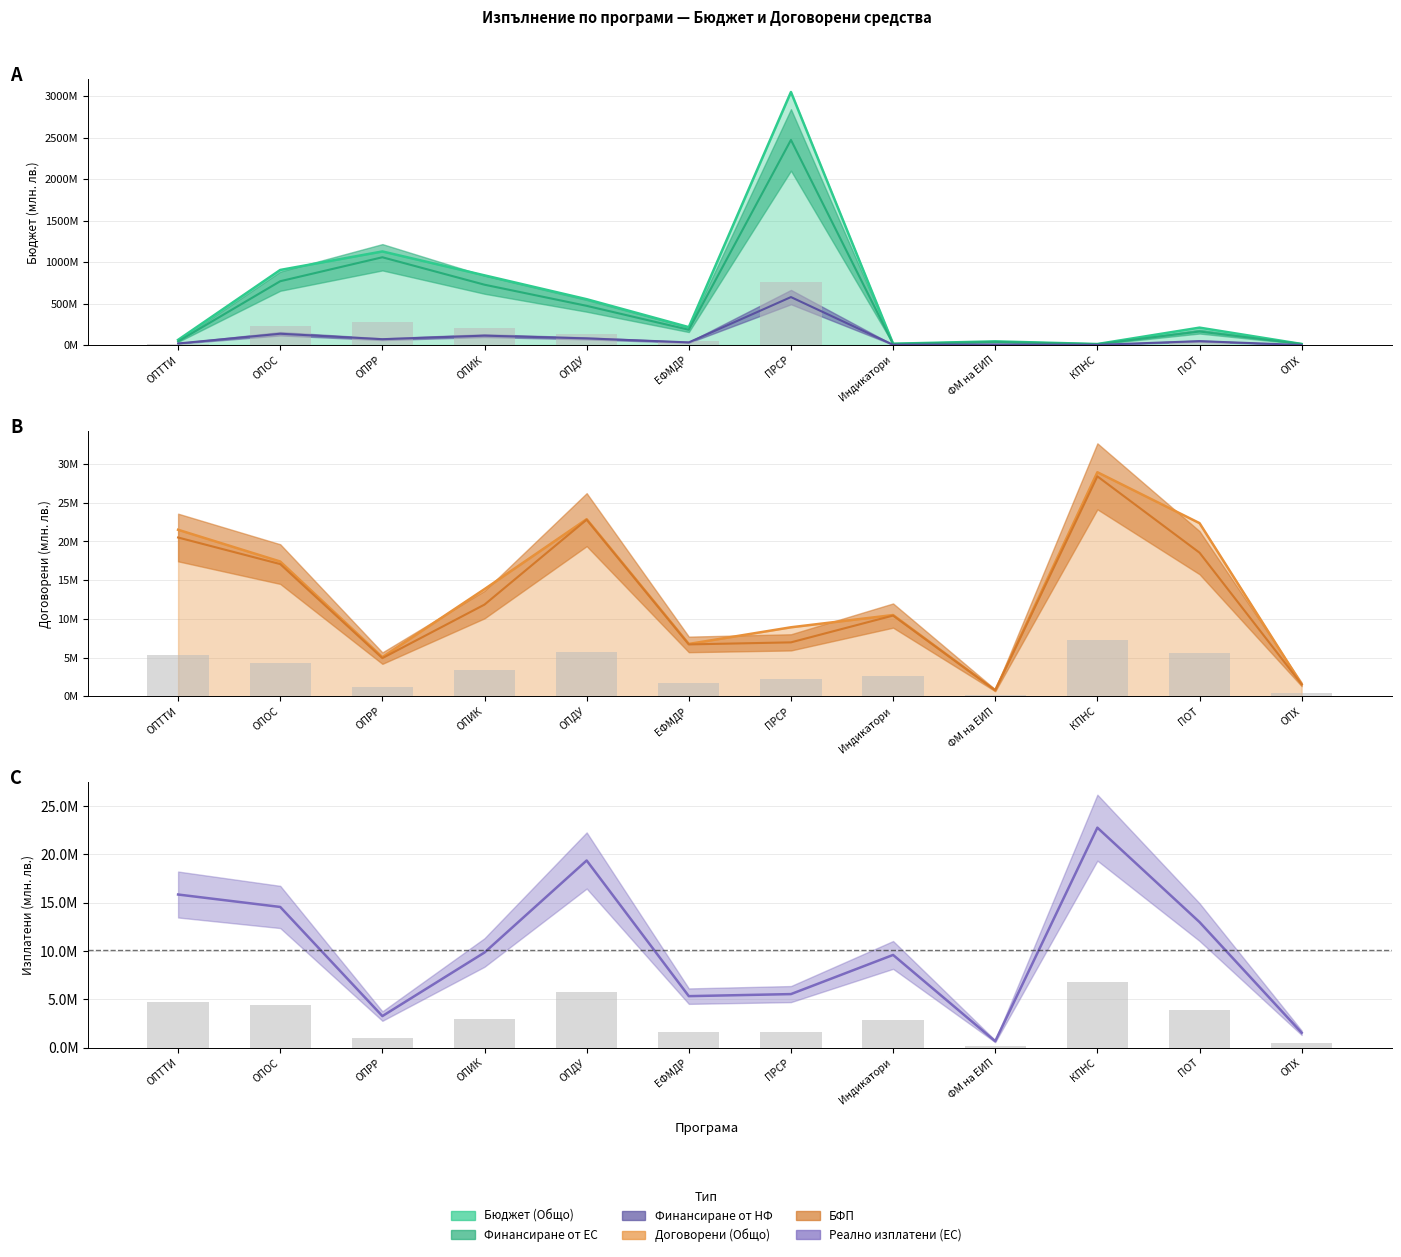

At which category is the sum across all series the highest?

ПРСР